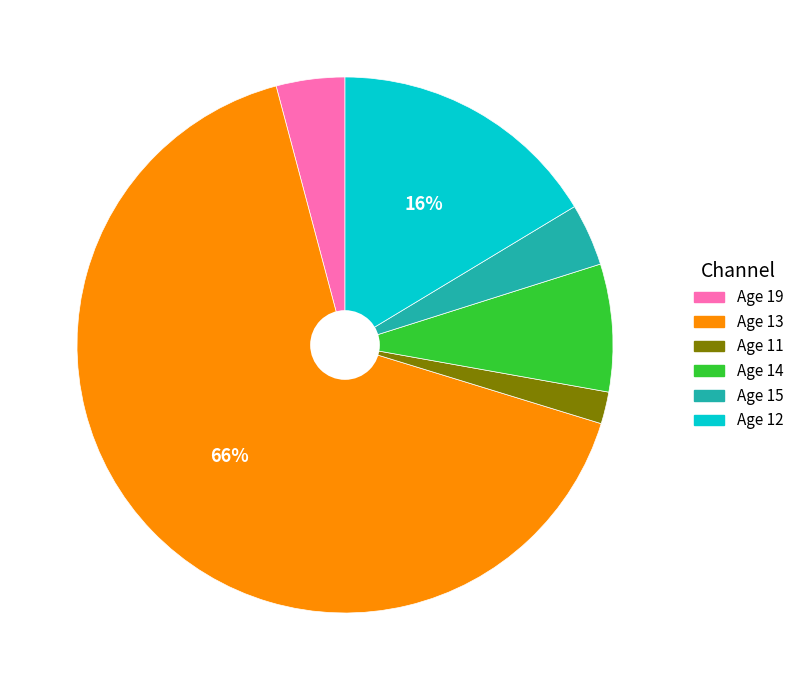

Is there a majority slice in this chart?

Yes